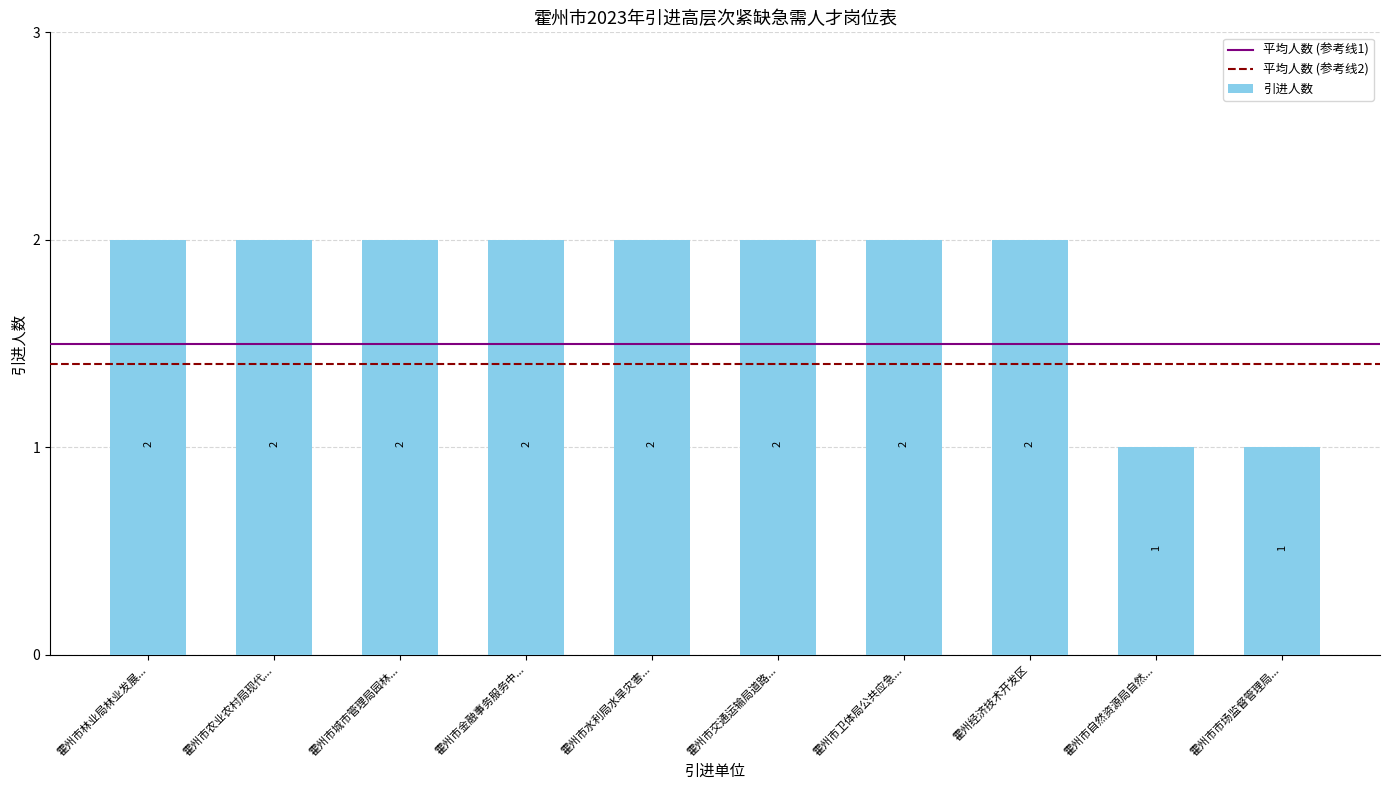

The value at 霍州市市场监督管理局... is 1. True or false?

True